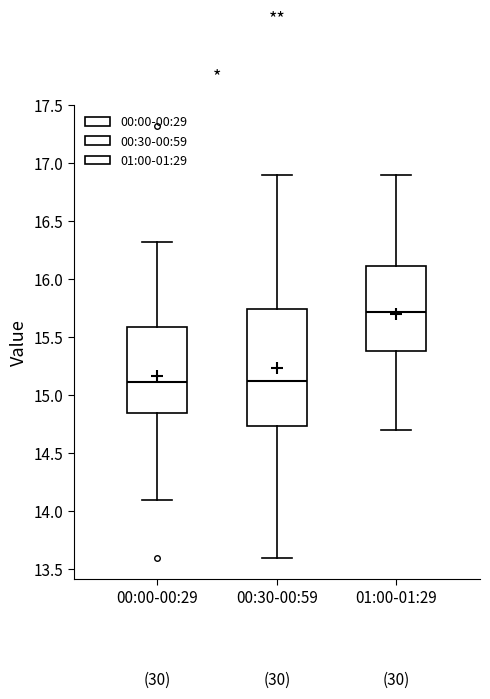

Where does the lower whisker of the box for 00:00-00:29 end on the y-axis? The values are not printed on the chart, so give them approximately, as read against the axis.

14.10